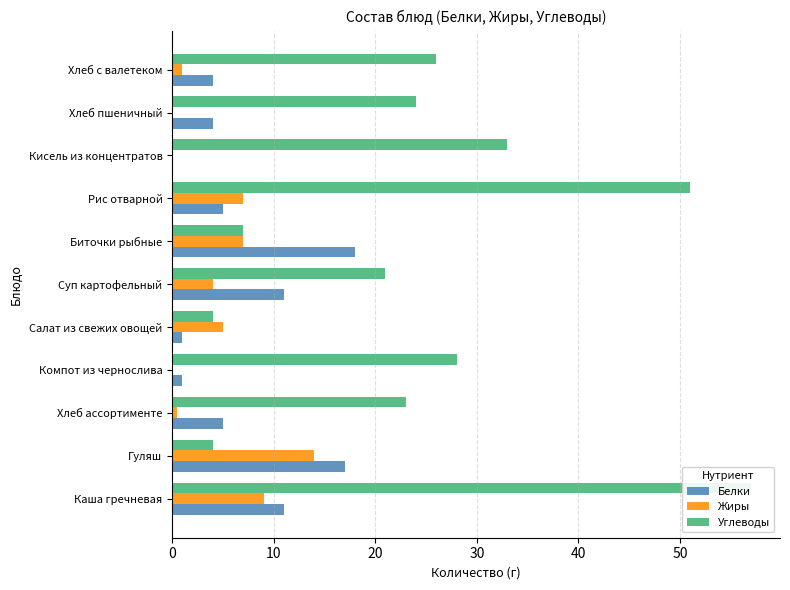

What are all the series names shown in the legend?

Белки, Жиры, Углеводы